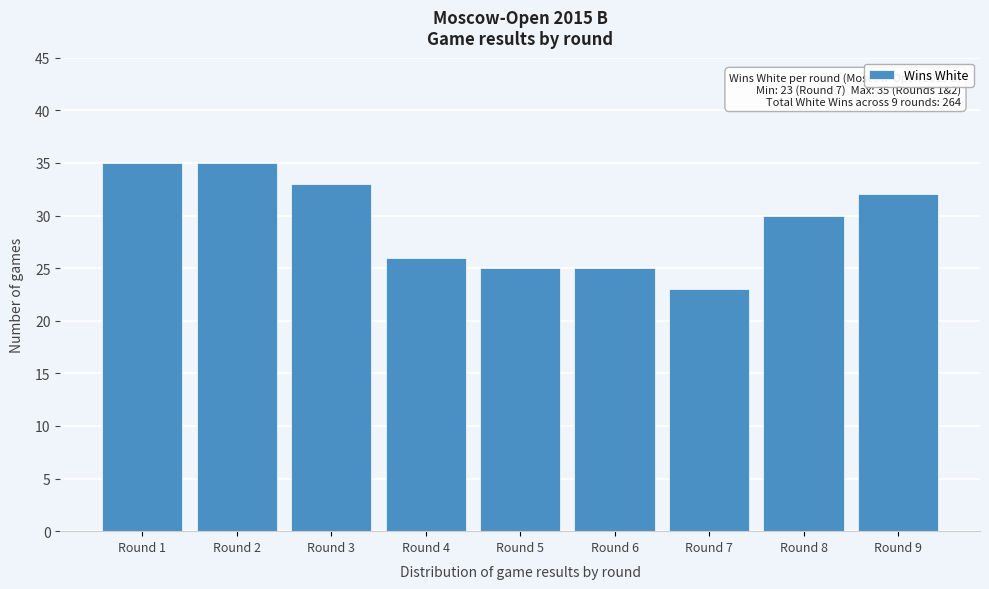

Reading right to left, list all the values displayed in this chart.

Round 9=32	Round 8=30	Round 7=23	Round 6=25	Round 5=25	Round 4=26	Round 3=33	Round 2=35	Round 1=35